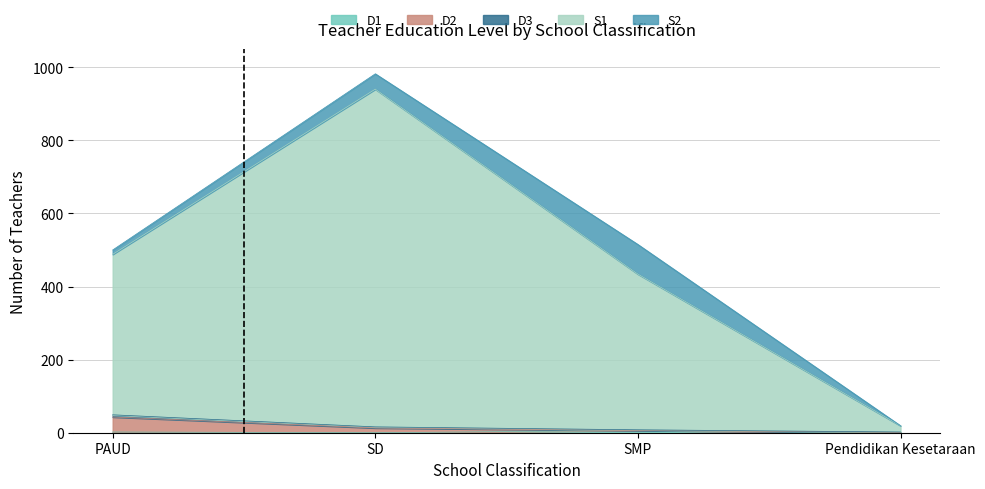

How many data points in D1 are above 2?

1